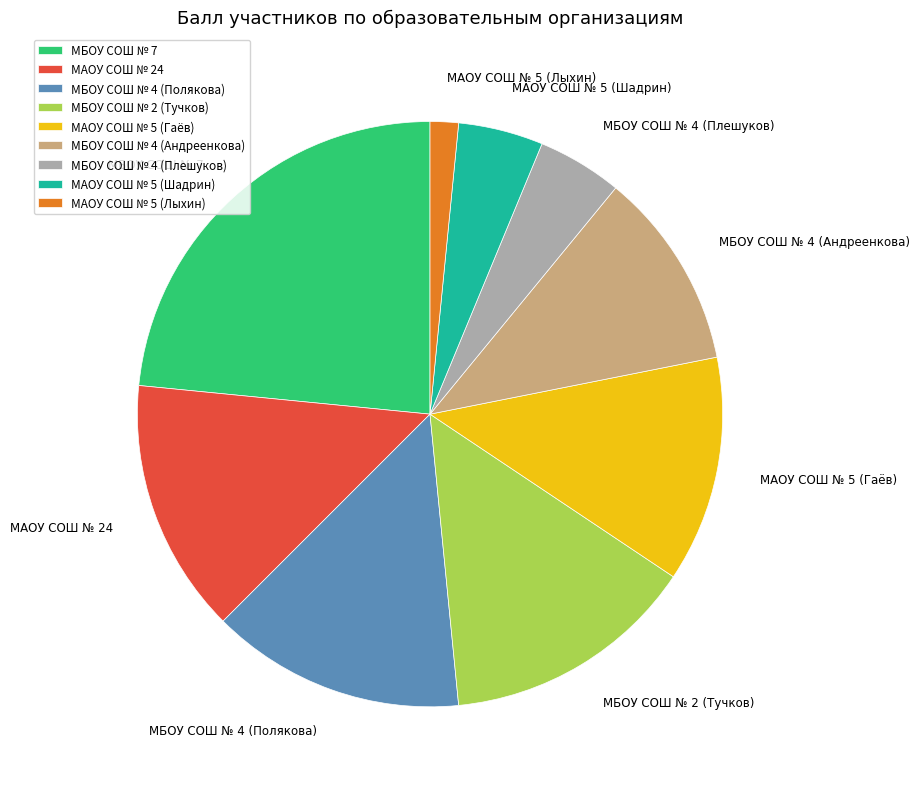

Combined, do МБОУ СОШ № 4 (Андреенкова) and МБОУ СОШ № 7 account for over 50%?

No